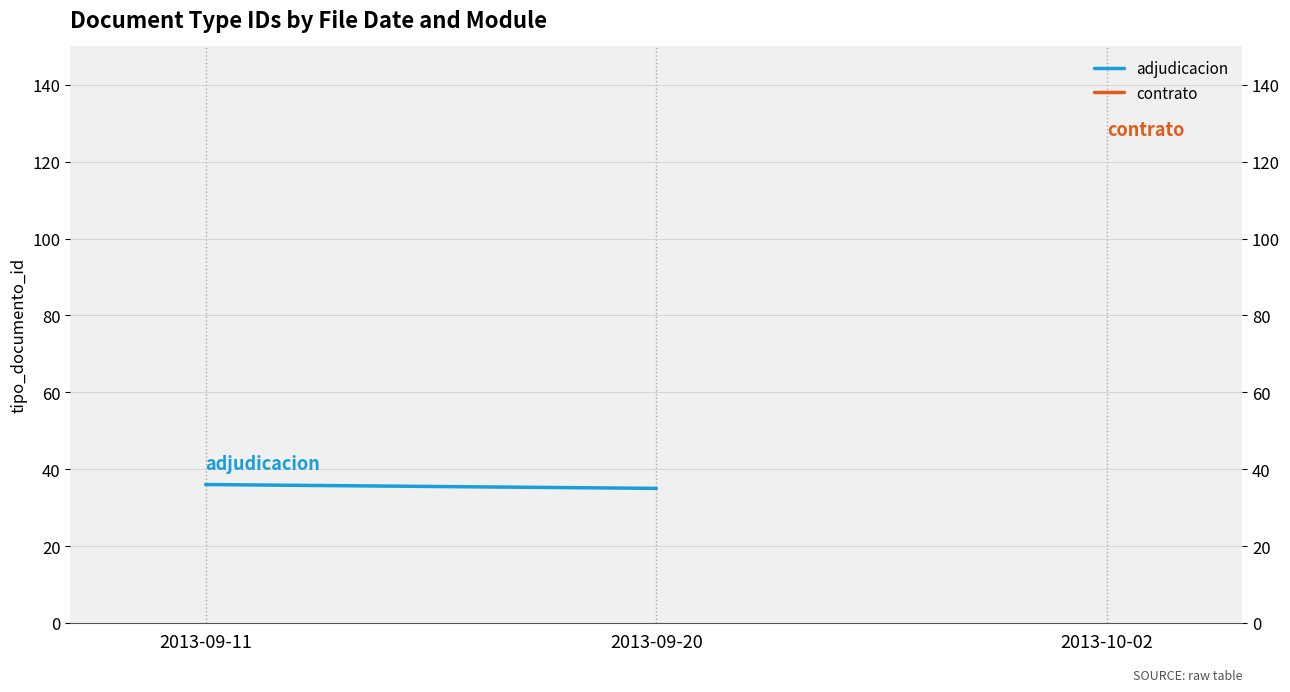

Count the number of data series in this chart.

2